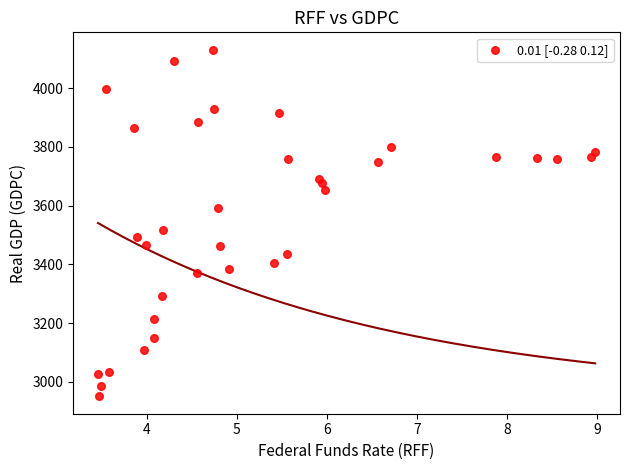

What is the range of Y values (max minus min)?

1180.6